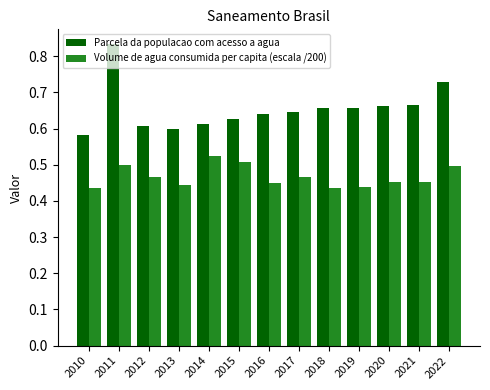

Which label corresponds to the largest value in the chart?

2011